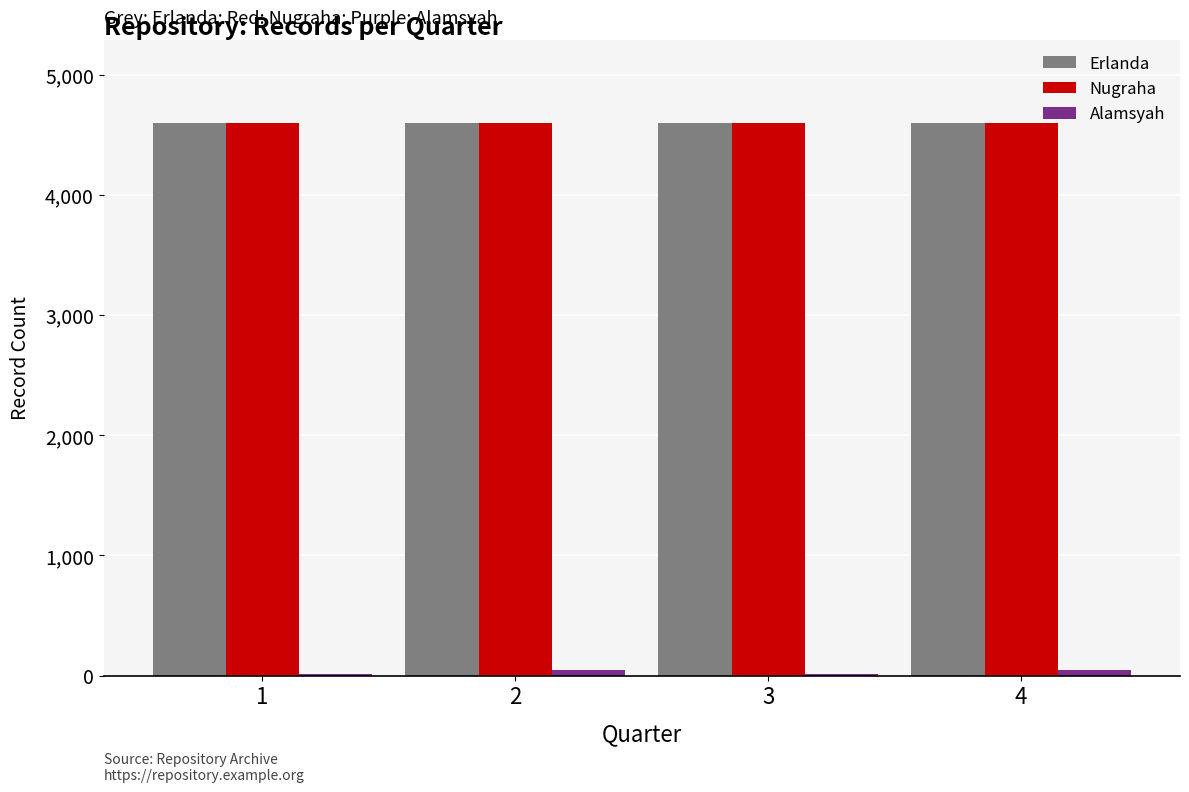

Does the chart contain stacked bars?

No